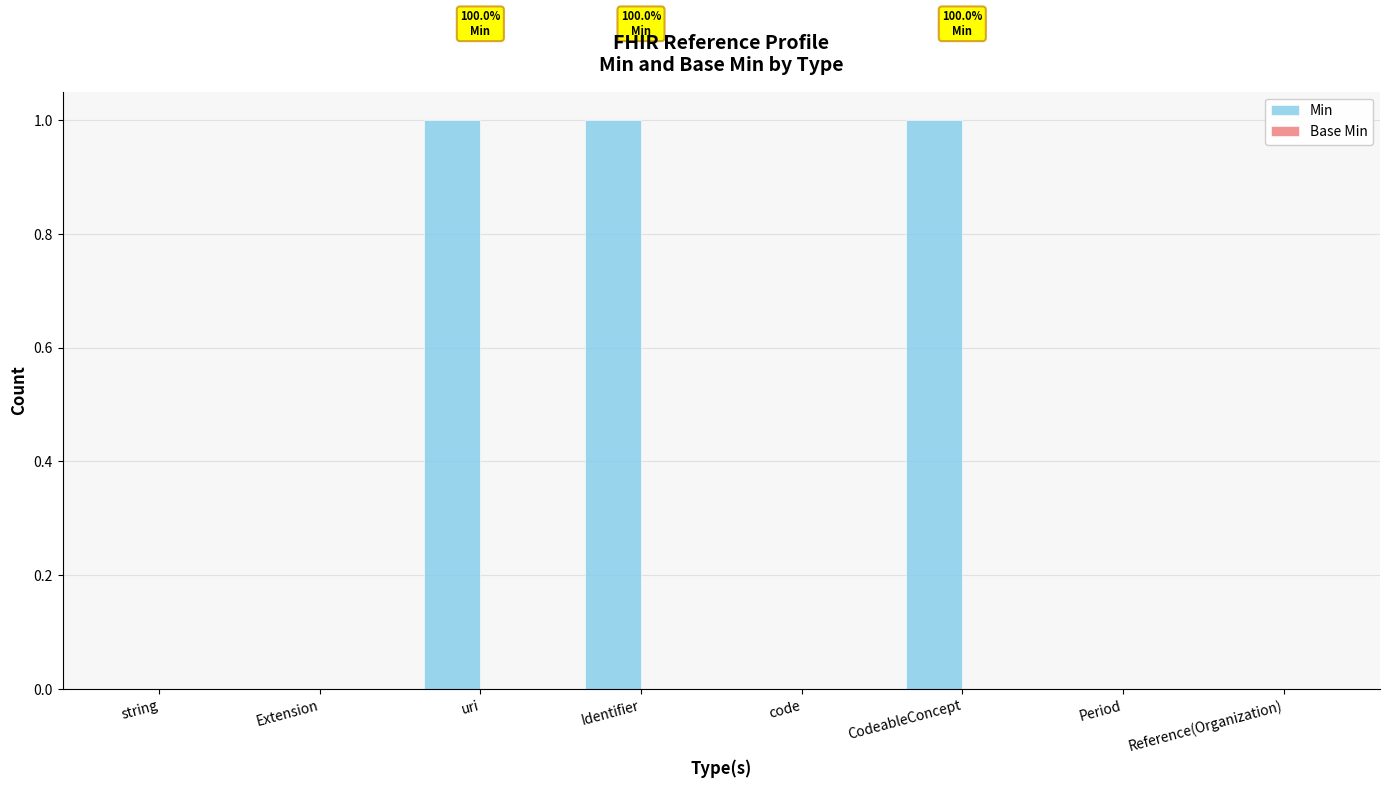

Which has a higher value, string or uri?

uri